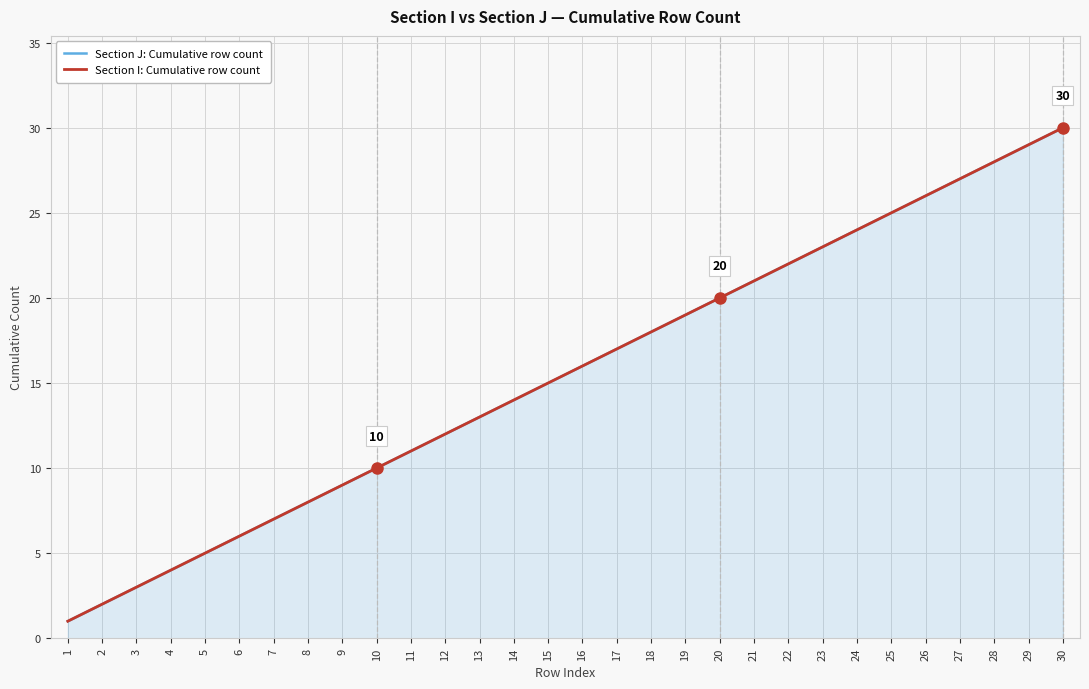

Between 9 and 8, which is larger?

9